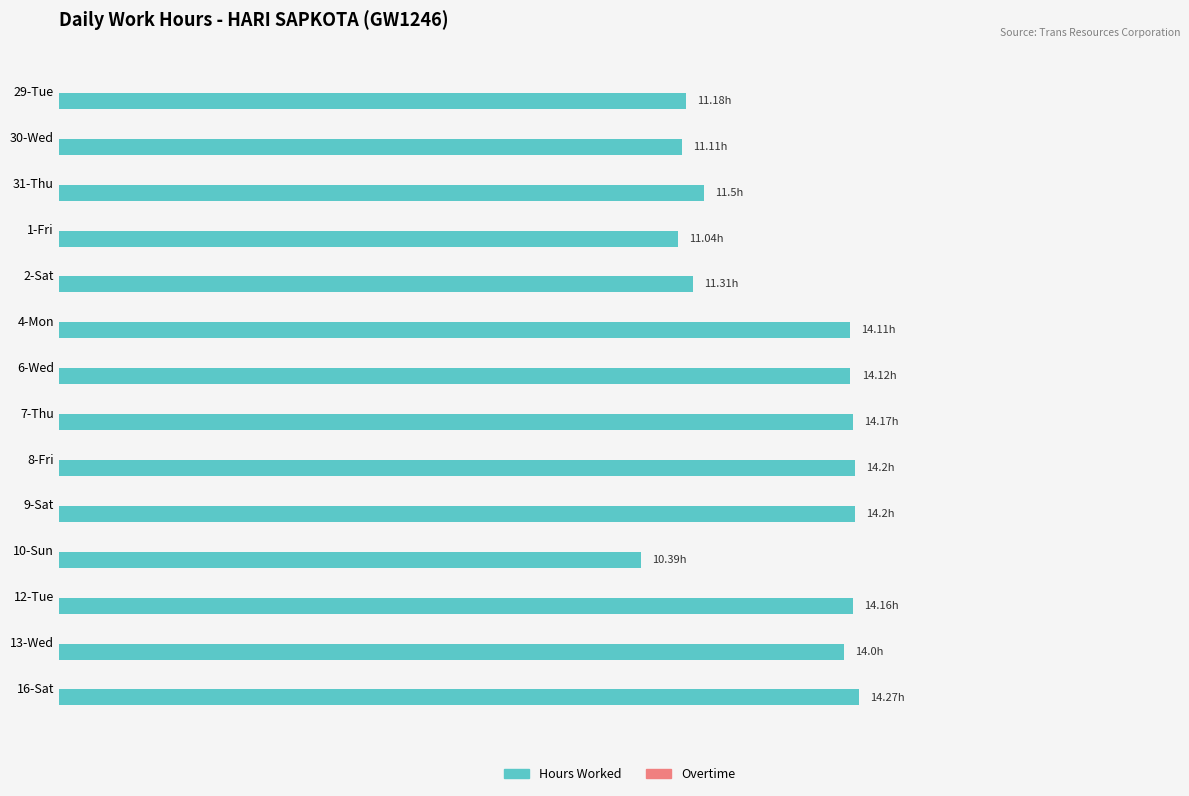

Does the chart contain any negative values?

No